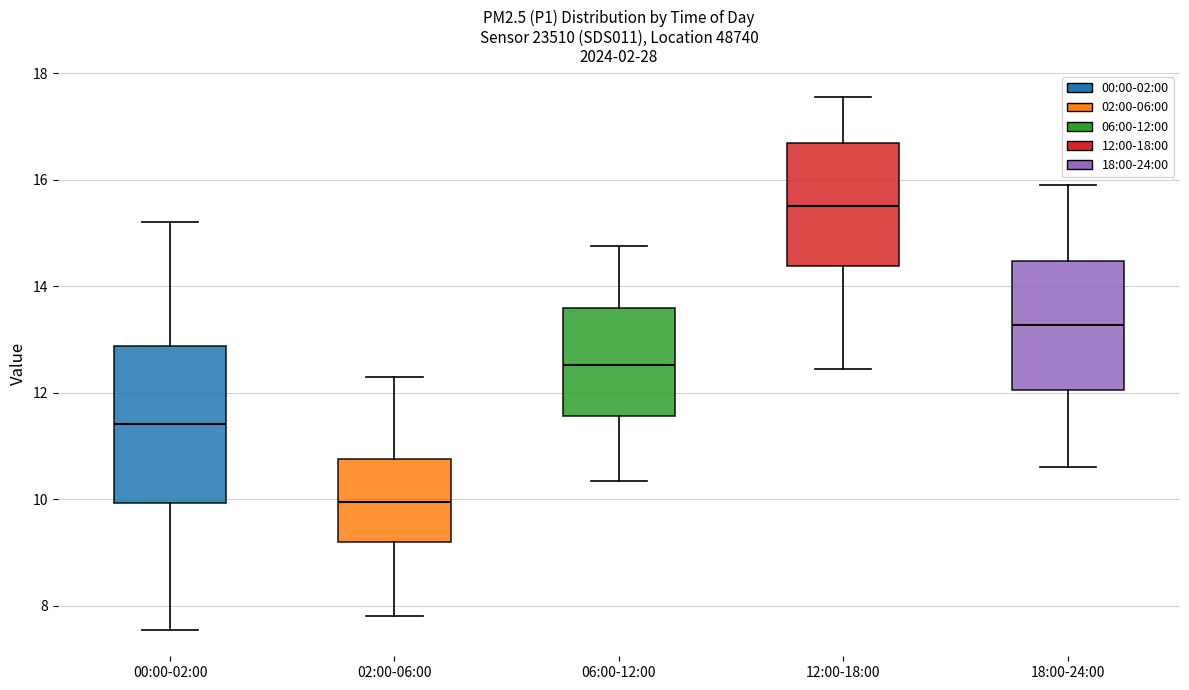

Where does the lower whisker of the box for 06:00-12:00 end on the y-axis? The values are not printed on the chart, so give them approximately, as read against the axis.

10.4